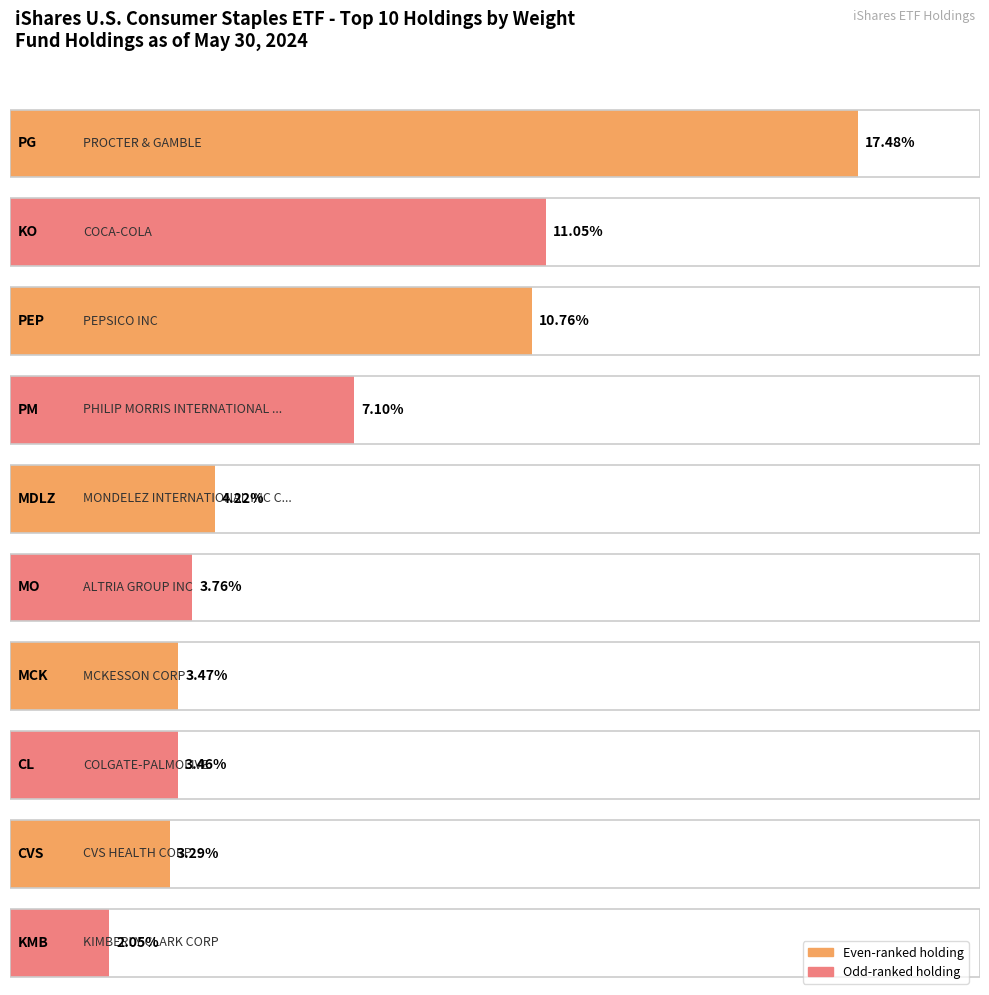

Which has a higher value, MCK or CVS?

MCK